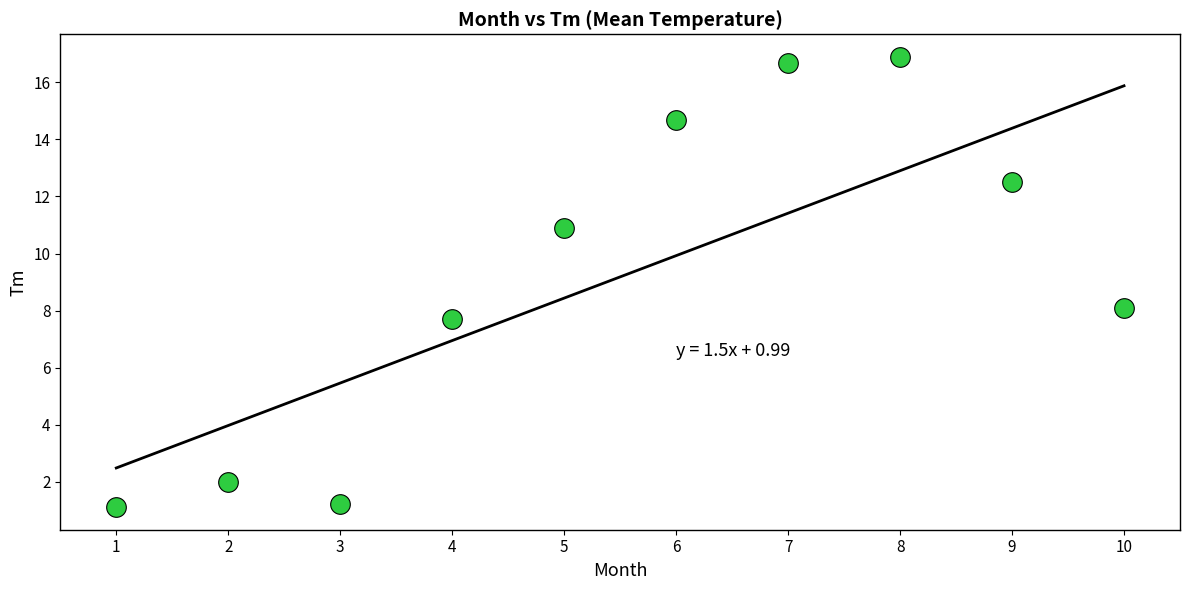

What Y value in the scatter plot is closest to 9?

8.1